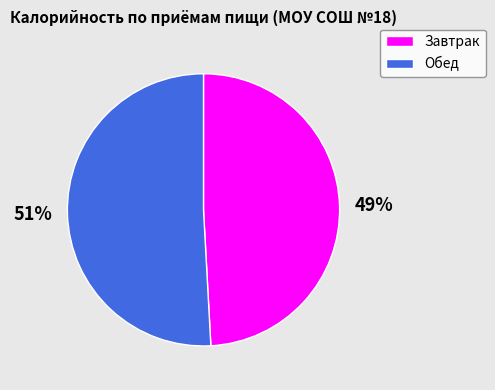

How many segments does this pie chart have?

2